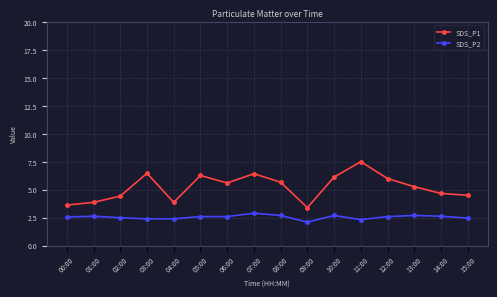

At 05:00, list the series in order from largest to smallest.

SDS_P1, SDS_P2